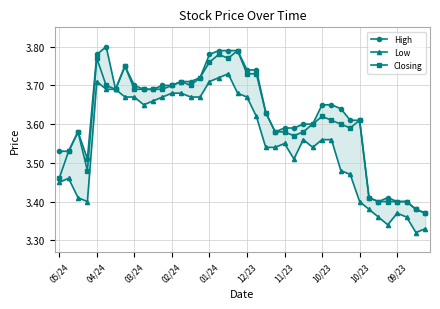

How many categories are shown in the chart?

40